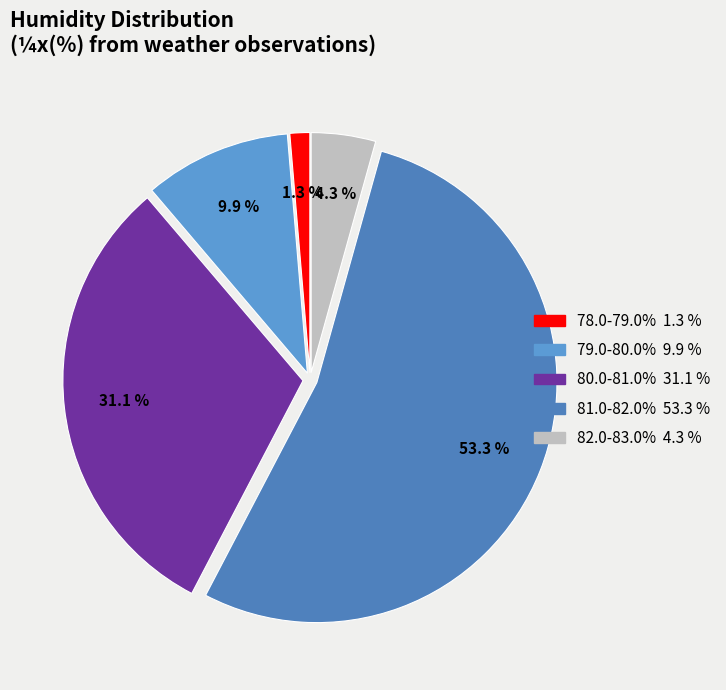

How many segments does this pie chart have?

5